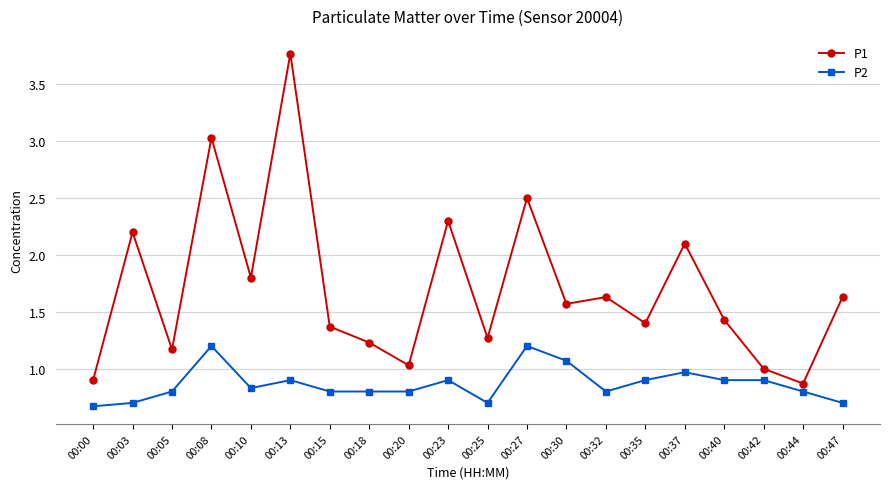

What is the lowest value of the P1 series?

0.9